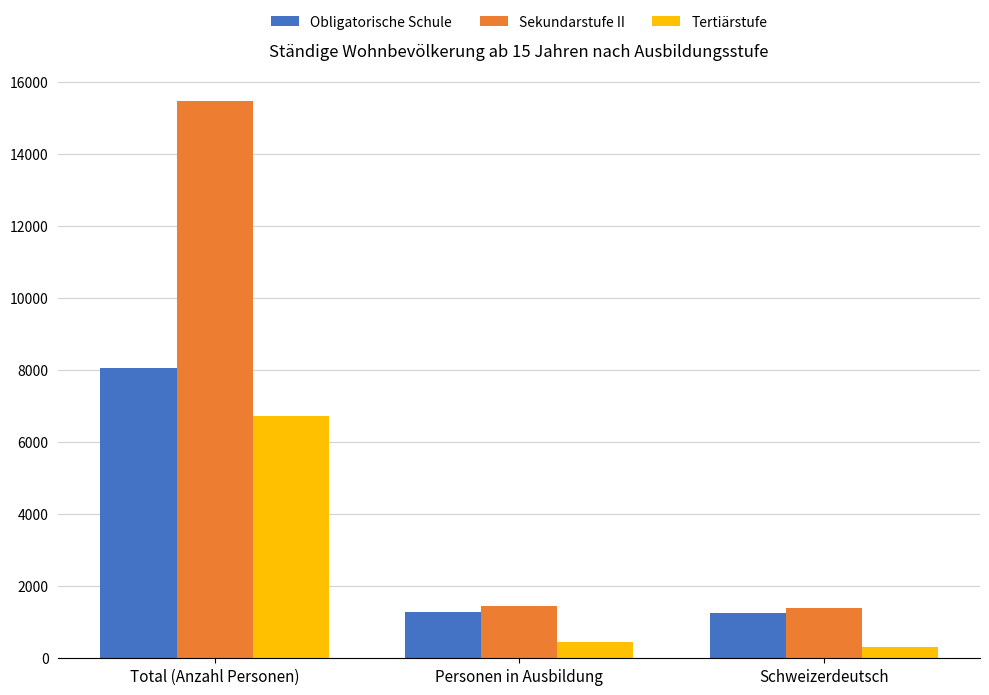

How many bars are there in each group?

3